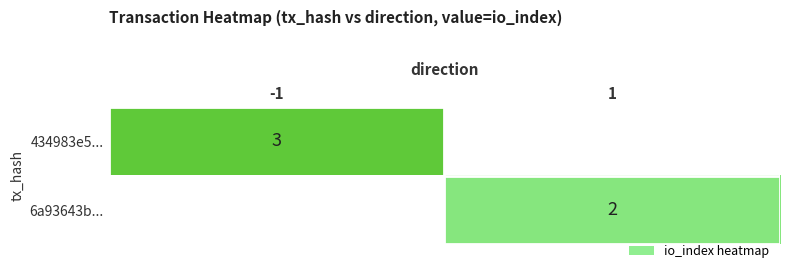

True or false: 434983e5... has a value of 3 at -1.

True